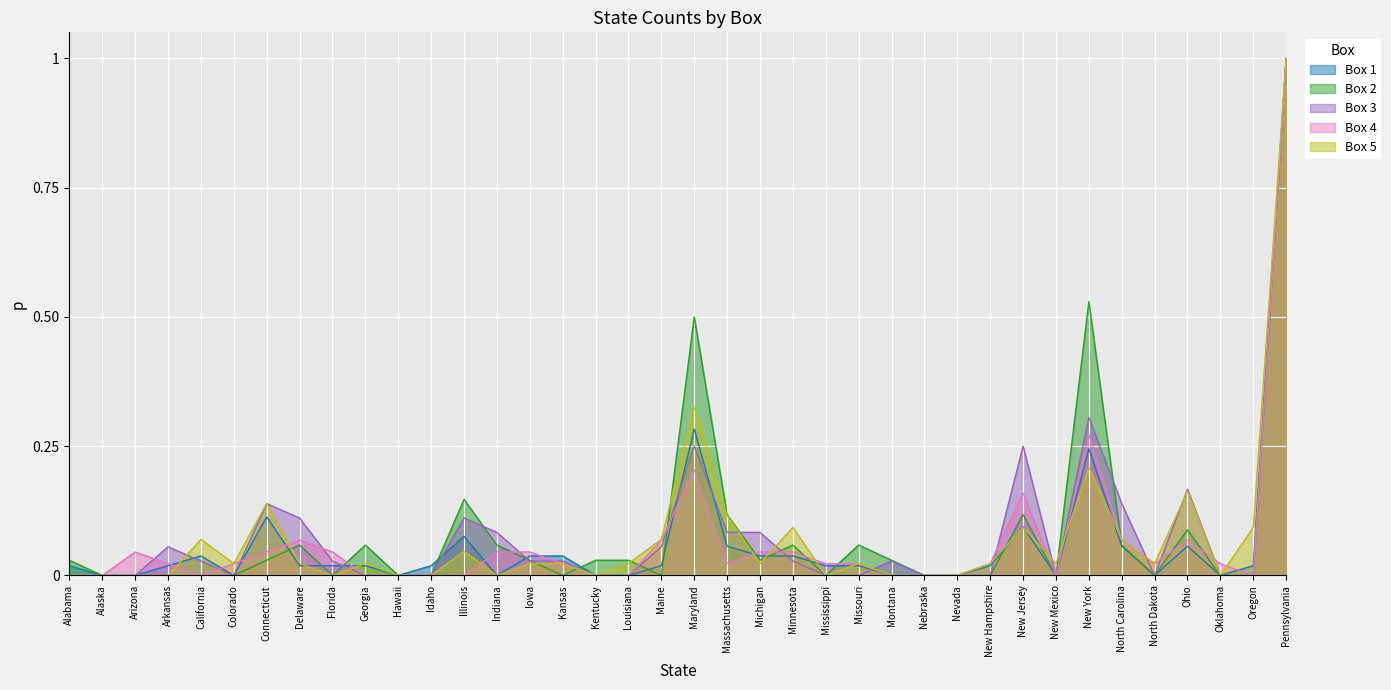

The Box 5 series shows 0.2 at Oregon. True or false?

False